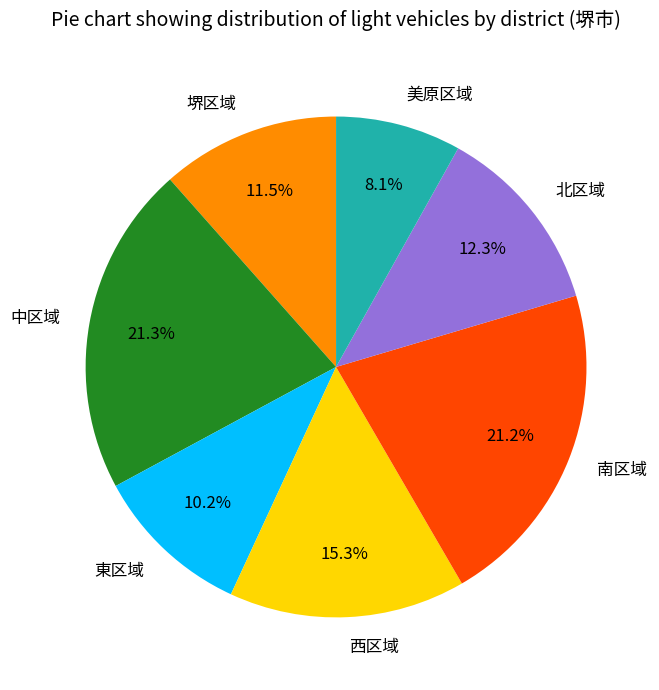

To the nearest percent, what is the average slice percentage?

14%